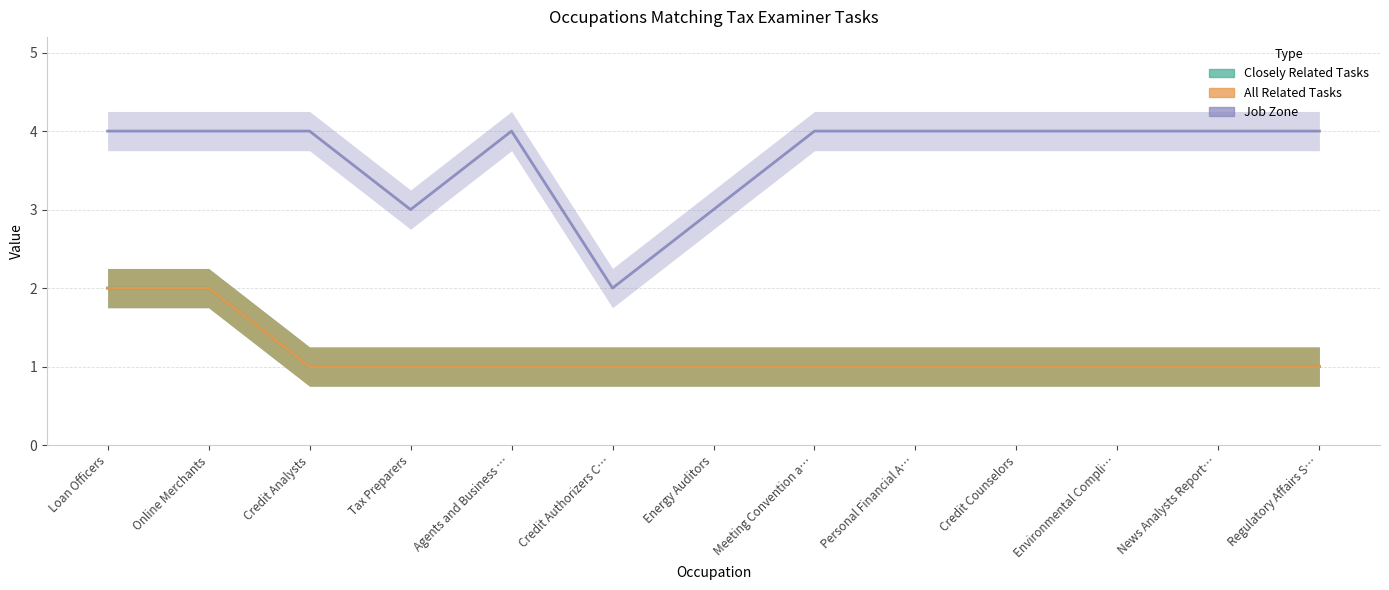

Which has a higher value, Personal Financial A… or News Analysts Report…?

Personal Financial A…